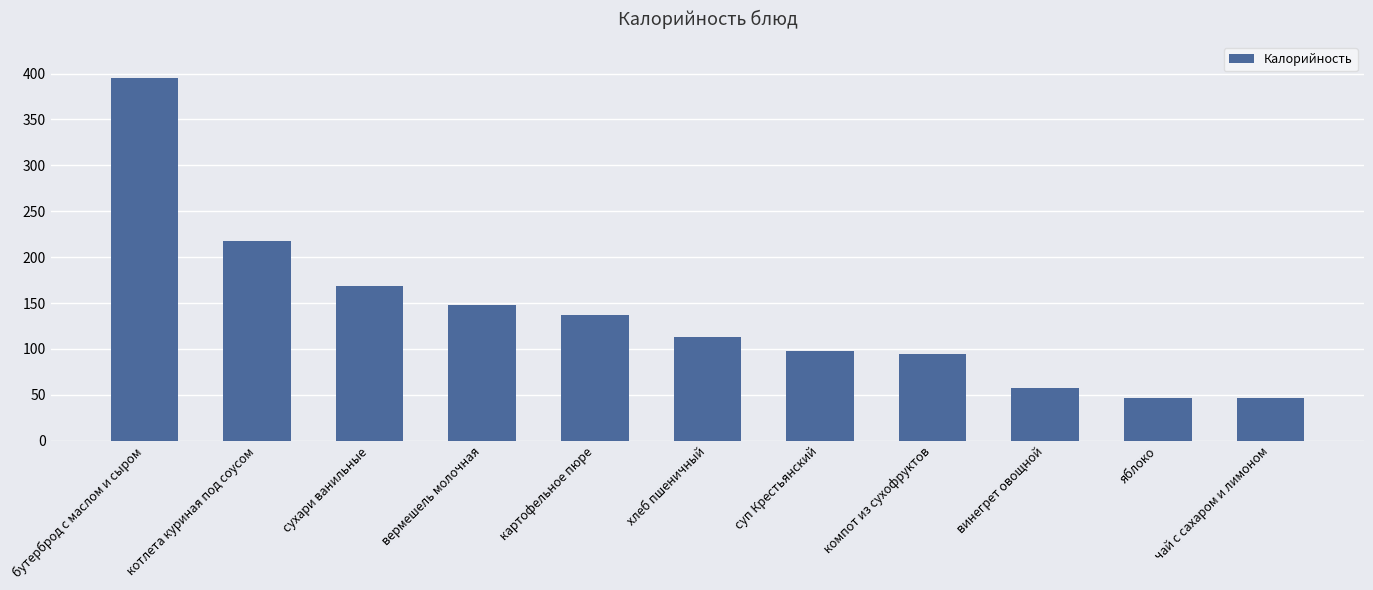

True or false: the data shows 214 at бутерброд с маслом и сыром.

False